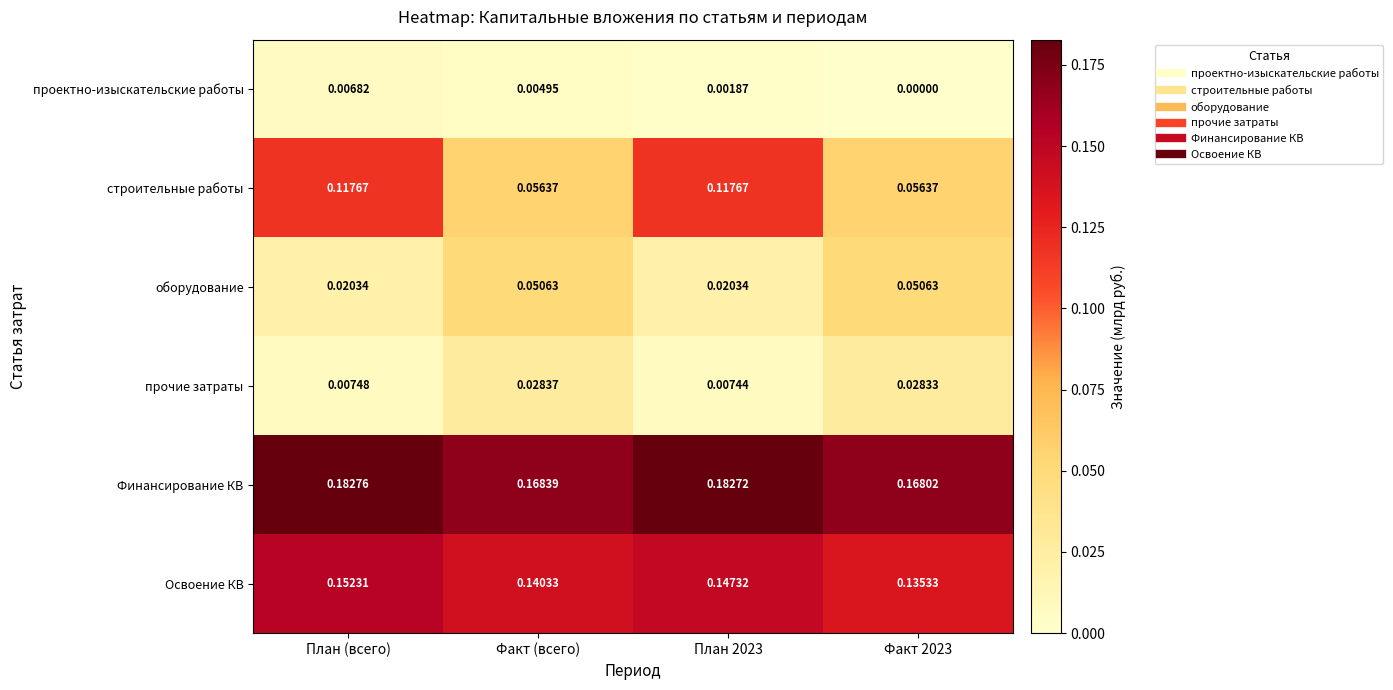

Which series has the widest spread of values?

строительные работы